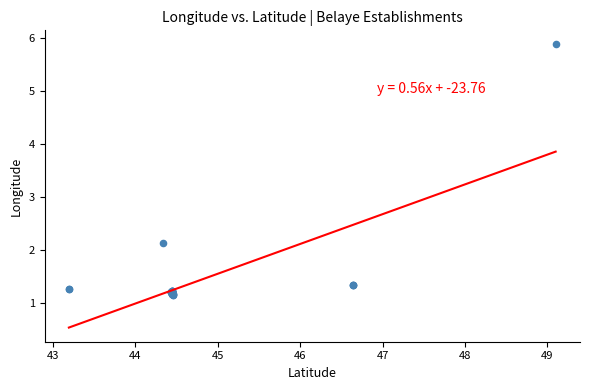

What Y value in the scatter plot is closest to 3?

2.1